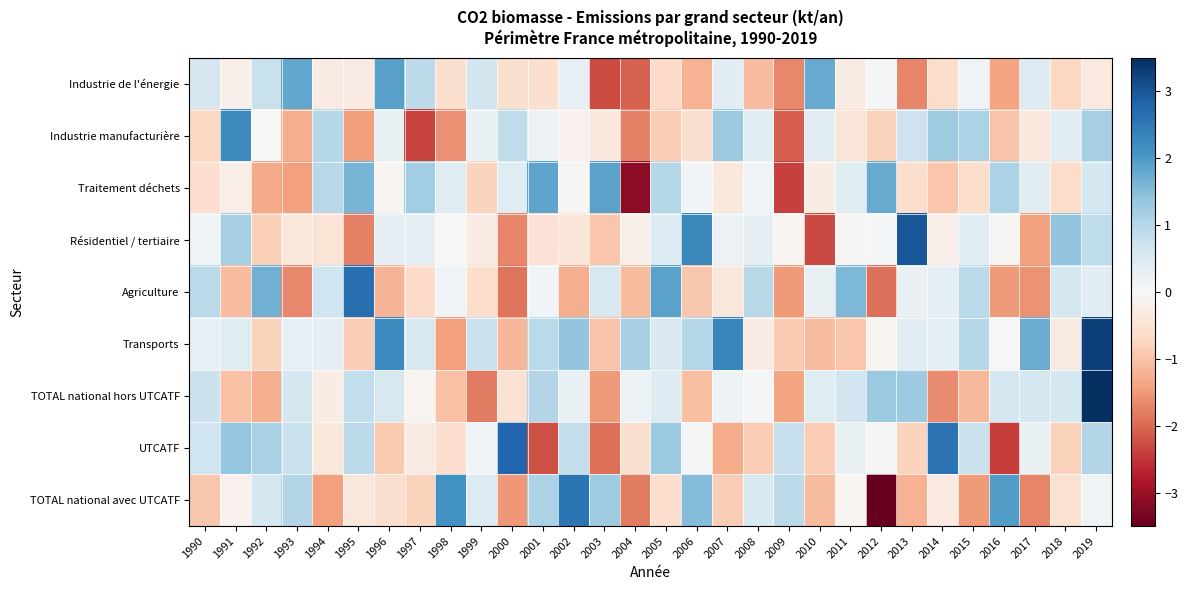

At which category does the chart reach its minimum across all series?

2012